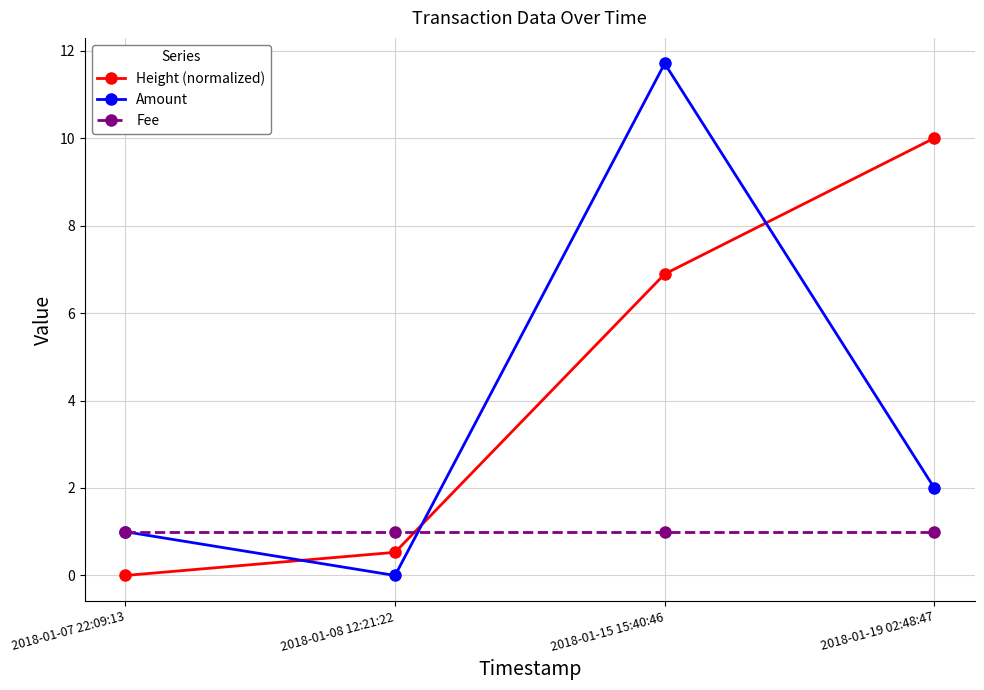

Is the value of Amount at 2018-01-15 15:40:46 greater than the value of Fee at 2018-01-19 02:48:47?

Yes